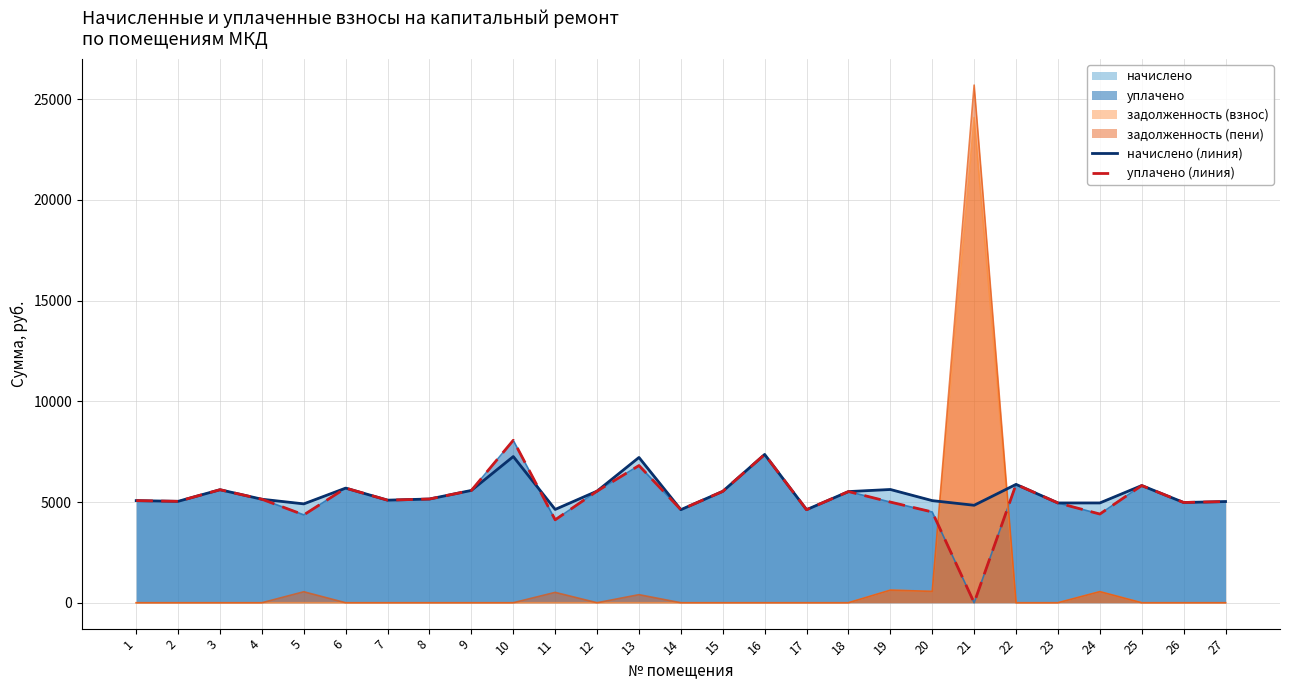

Is it true that начислено (линия) equals 1665.9 at 25?

False